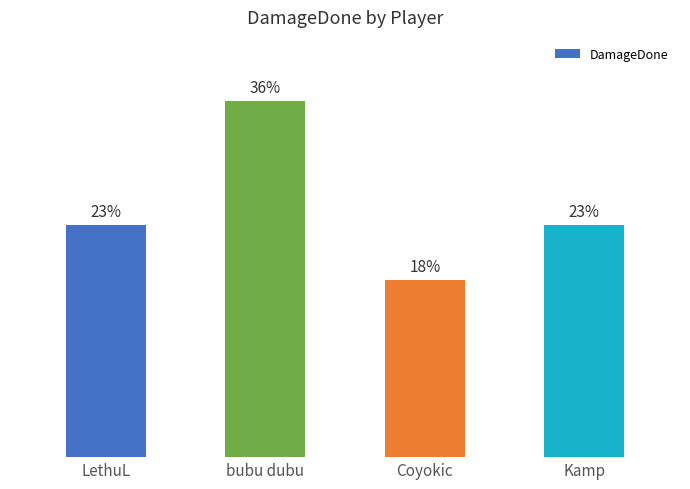

What position from the right is bubu dubu?

3